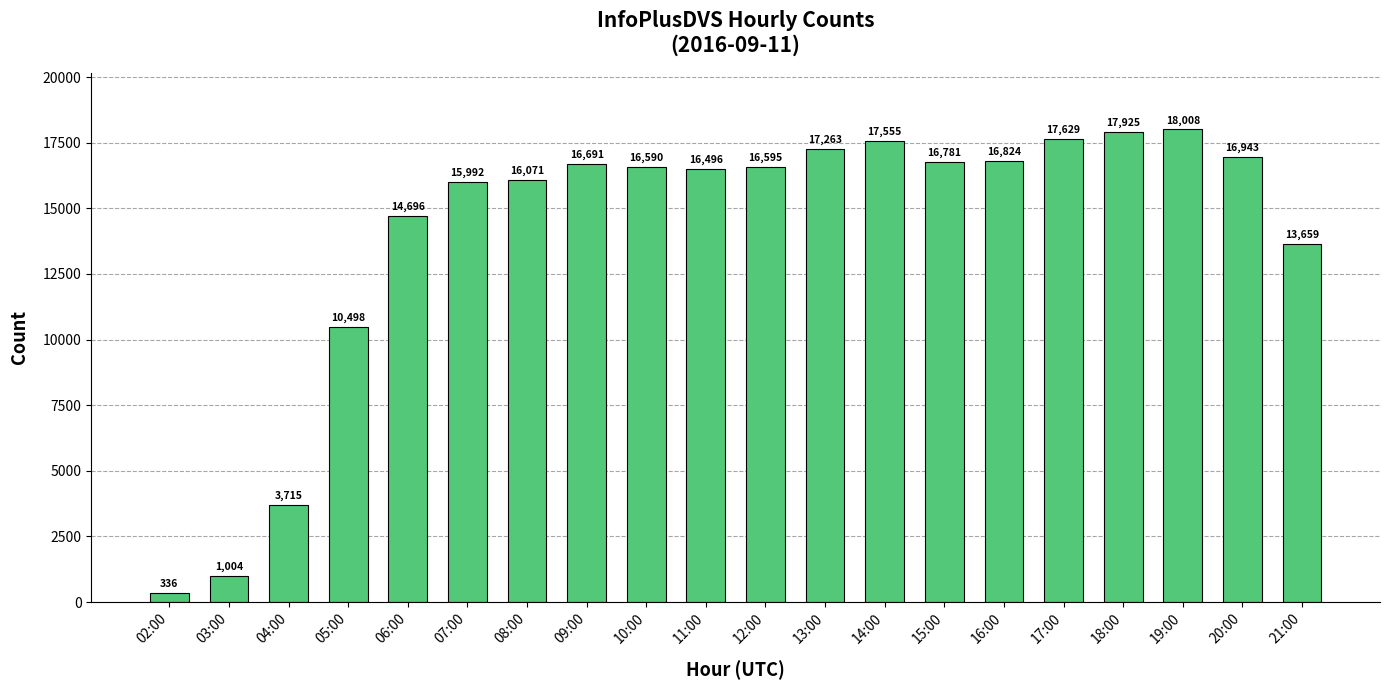

What is the ratio of the value at 09:00 to the value at 12:00?

1.0